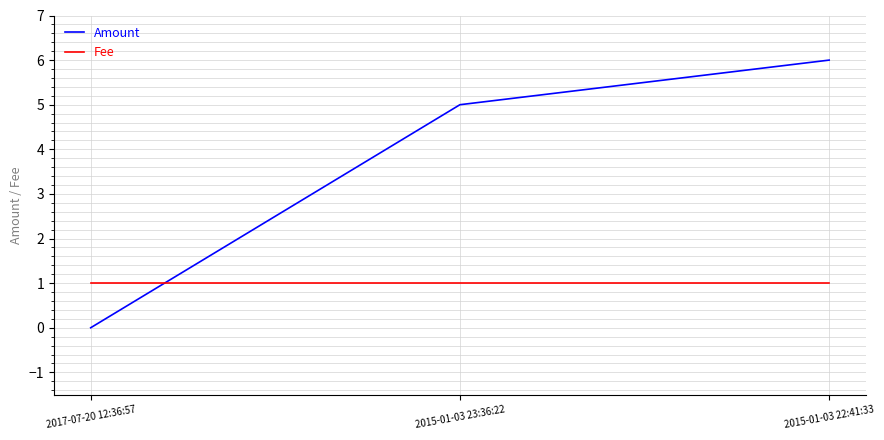

Reading left to right, transcribe all the data shown in this chart.

Amount: 0	5	6
Fee: 1	1	1